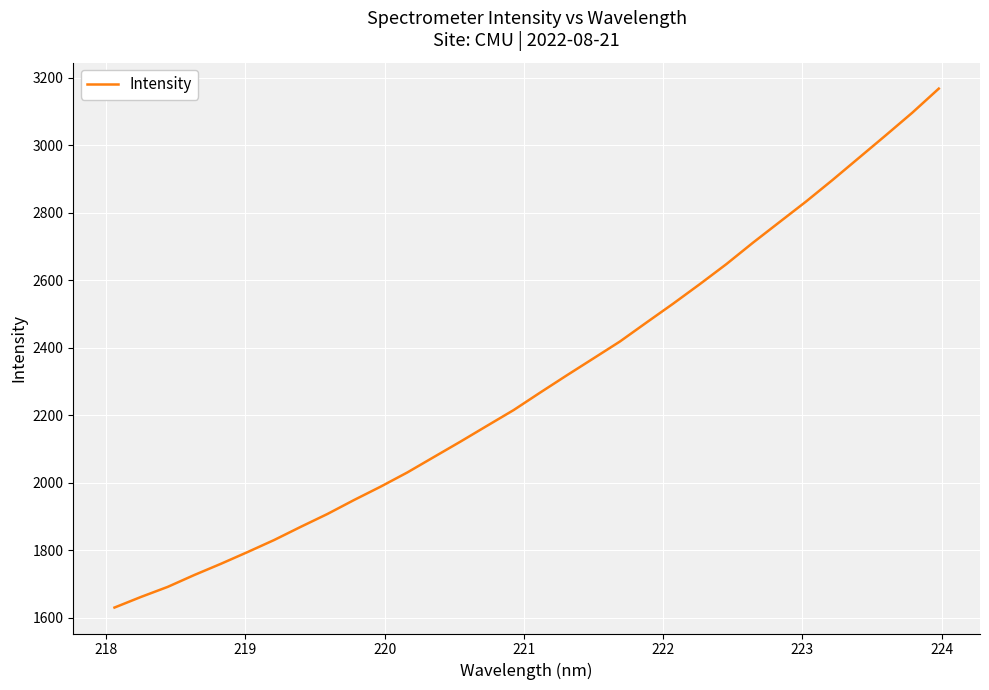

What is the average value?

2297.1